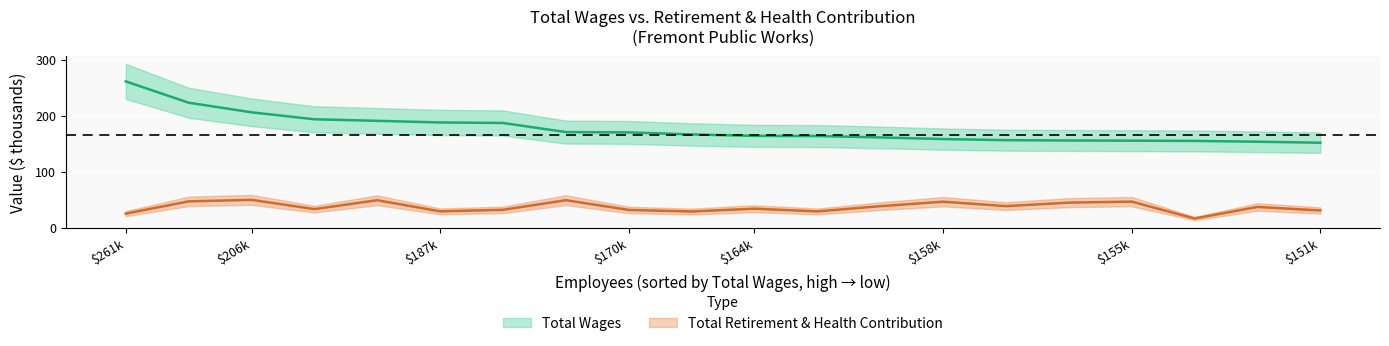

List the series in order of their overall mean, highest first.

Total Wages, Total Retirement & Health Contribution